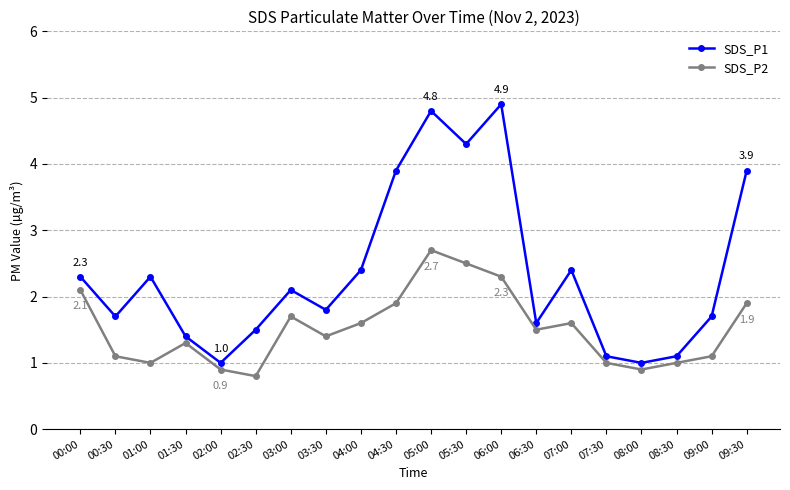

What position from the right is 04:00?

12